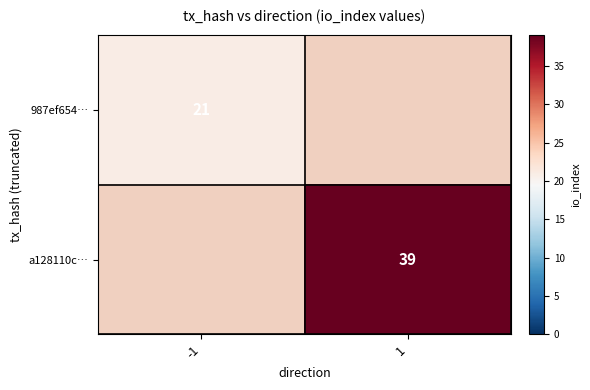

At how many categories does at least one series exceed 36?

1